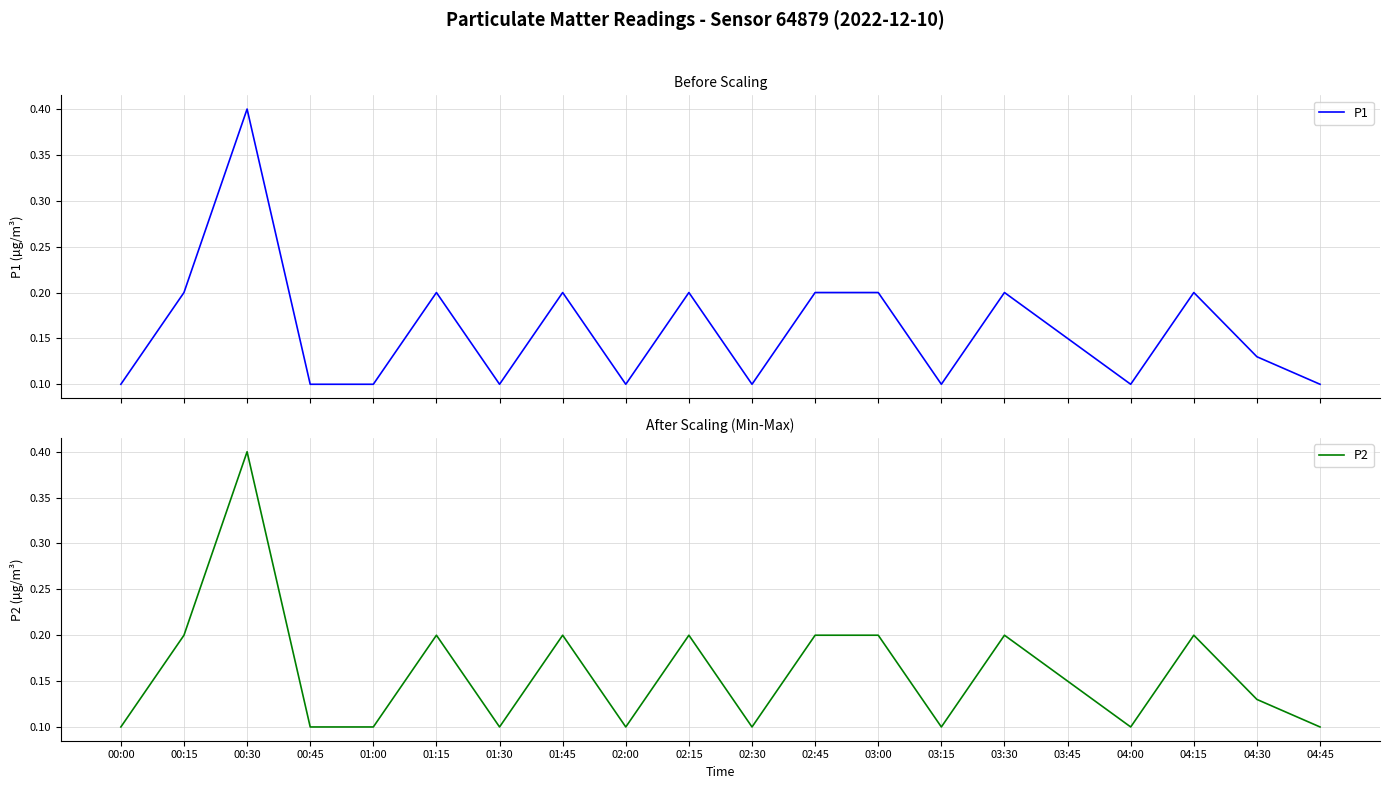

Is it true that P1 equals 0.2 at 04:30?

False